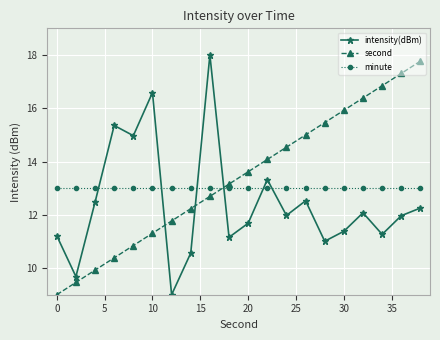

What is the minimum value shown in the chart?

9.0